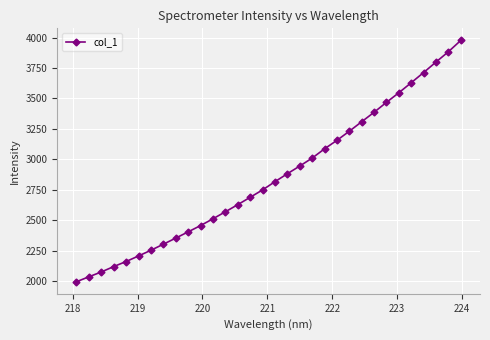

What is the minimum value shown in the chart?

1996.8